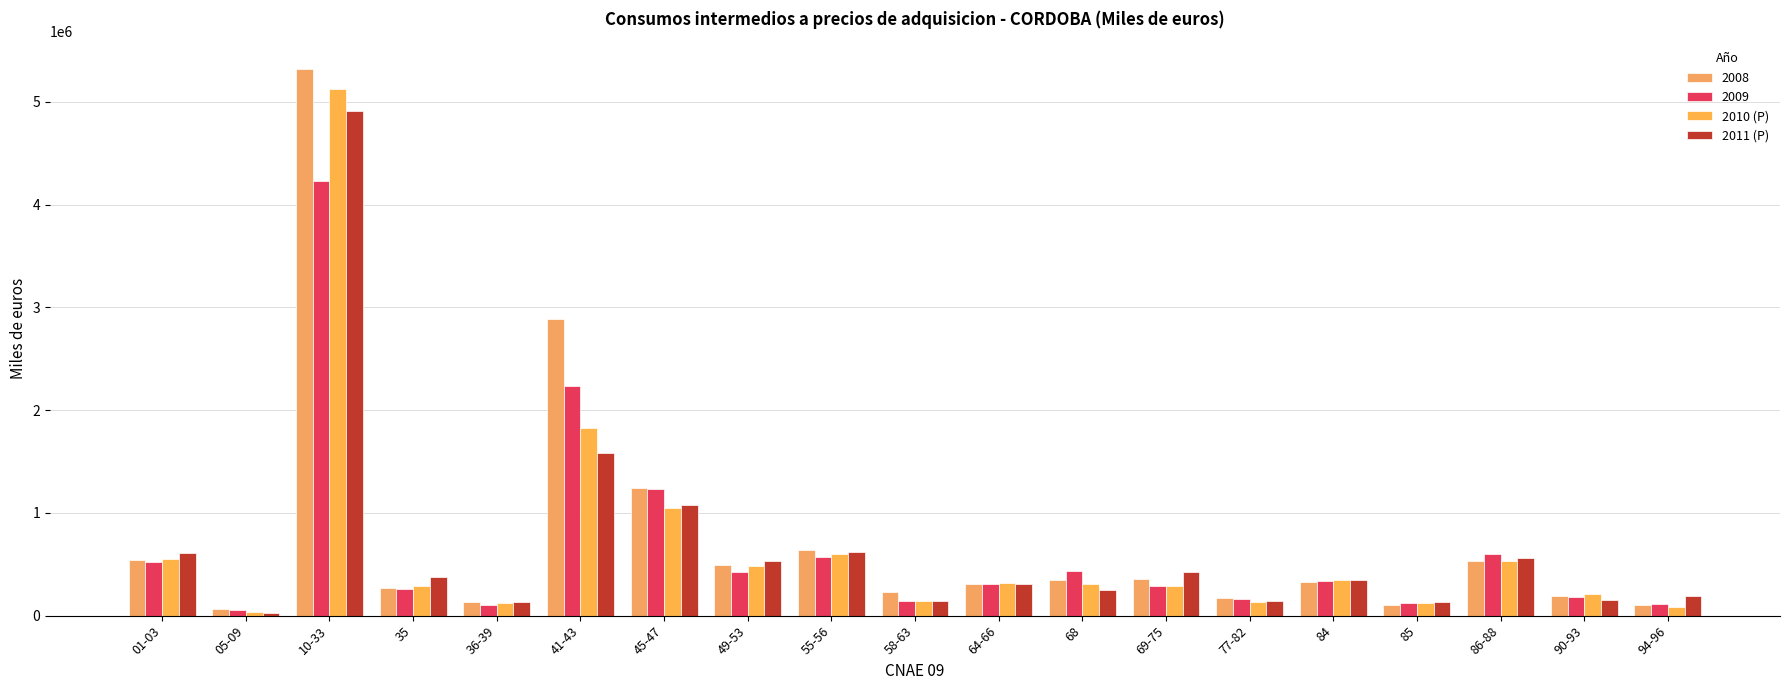

What is the sum of the 2011 (P) values at 84 and 86-88?

900331